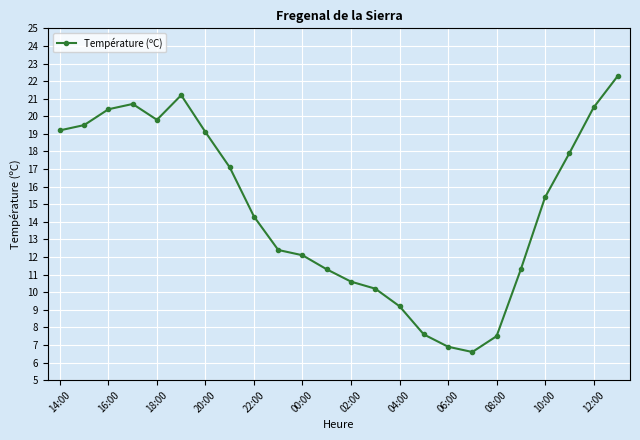

Reading left to right, list all the values displayed in this chart.

19.2	19.5	20.4	20.7	19.8	21.2	19.1	17.1	14.3	12.4	12.1	11.3	10.6	10.2	9.2	7.6	6.9	6.6	7.5	11.3	15.4	17.9	20.5	22.3